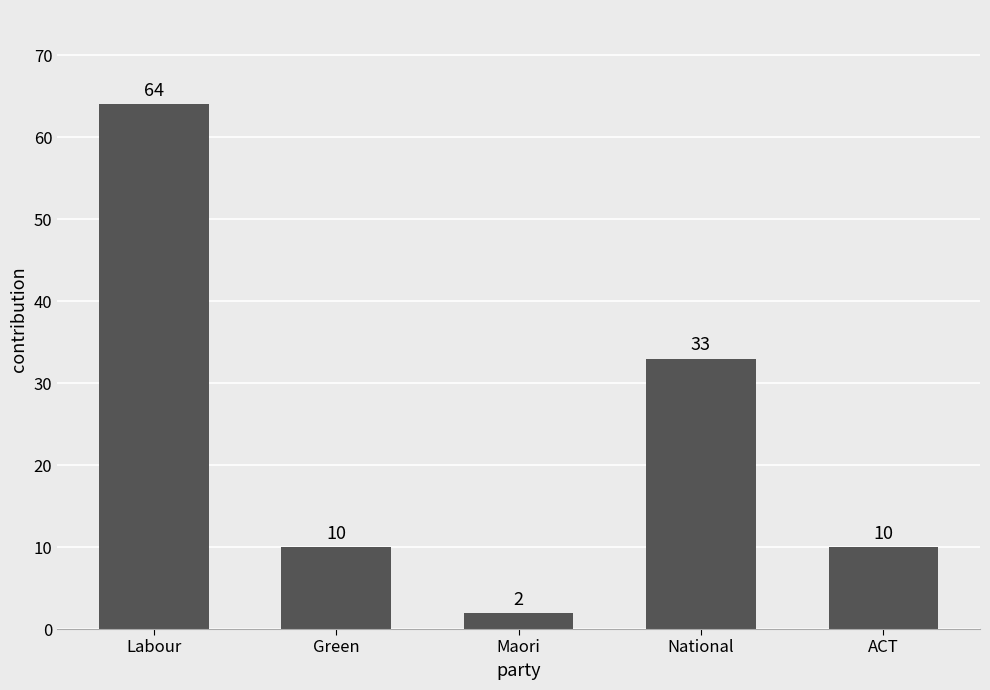

Reading left to right, what are all the values shown in this chart?

64	10	2	33	10